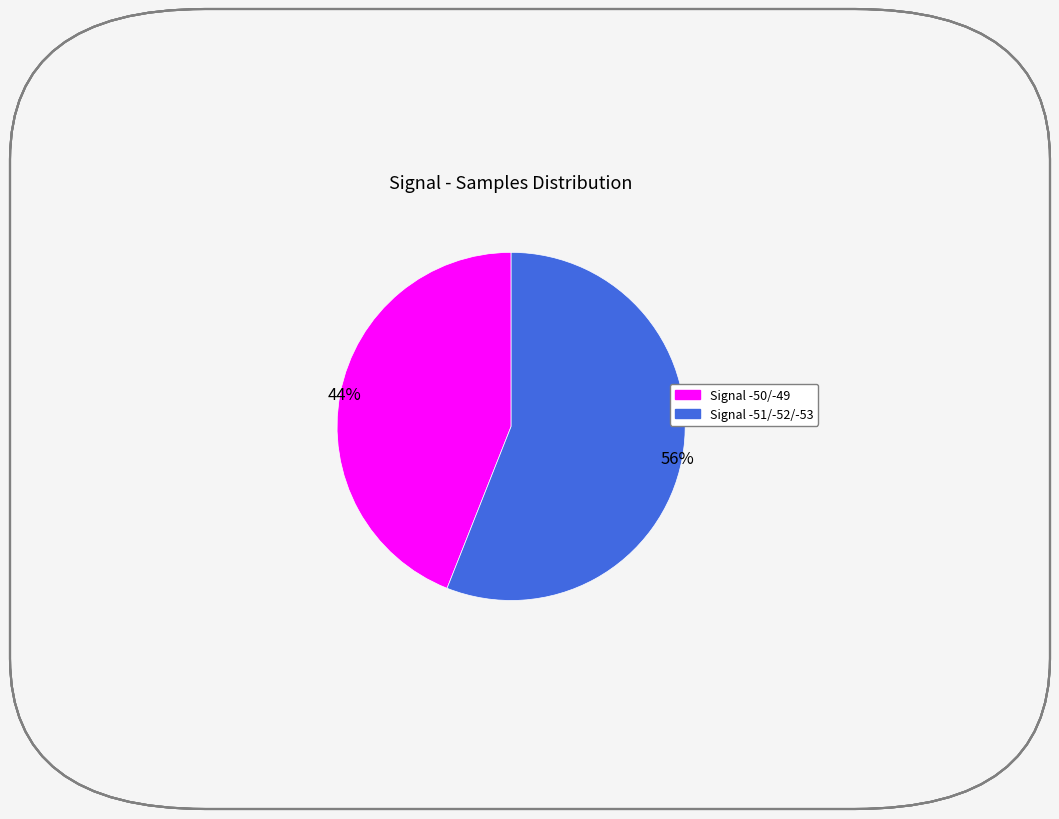

To the nearest percent, what is the difference between the largest and smallest slice percentages?

12%